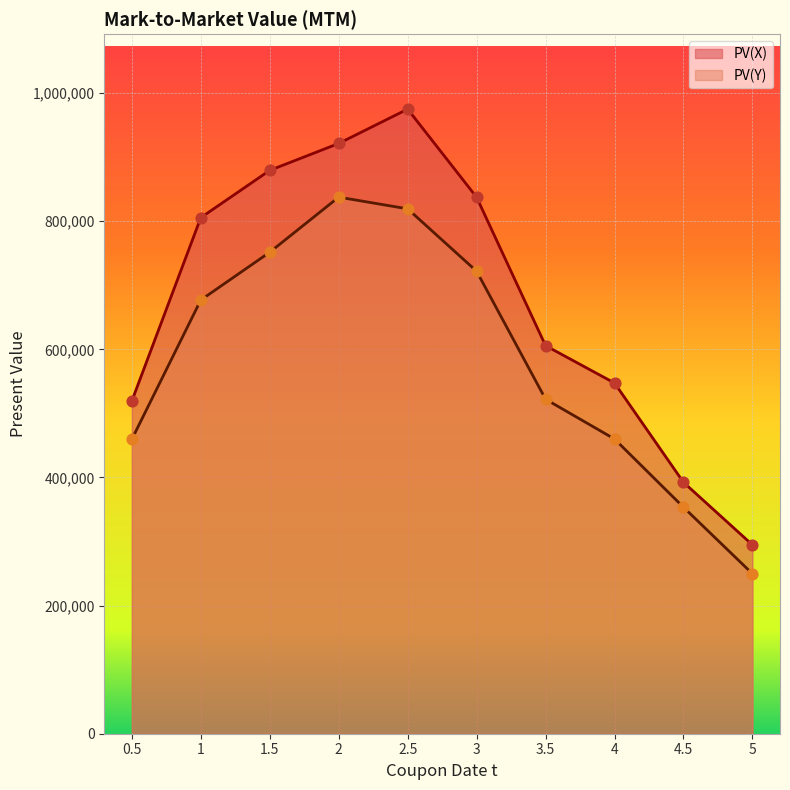

What are all the series names shown in the legend?

PV(X), PV(Y)